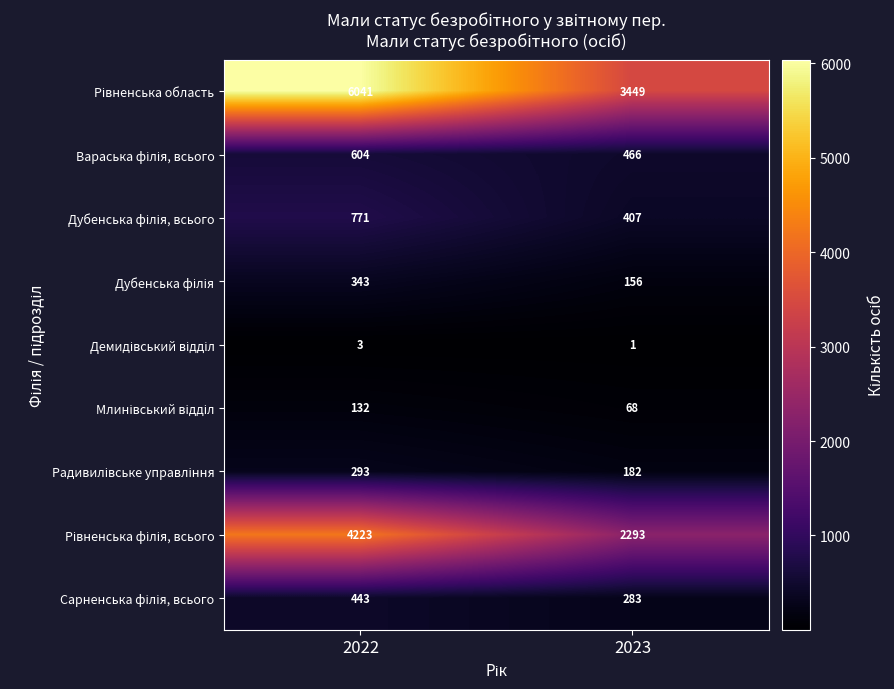

Which category has the lowest value across all series?

2023